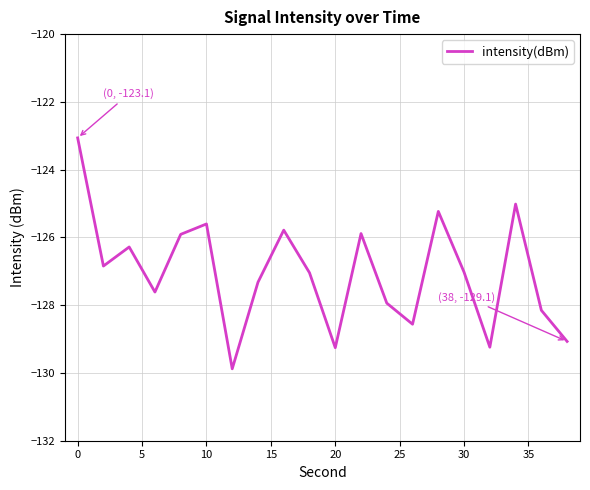

What is the difference between the maximum and minimum values?

6.8